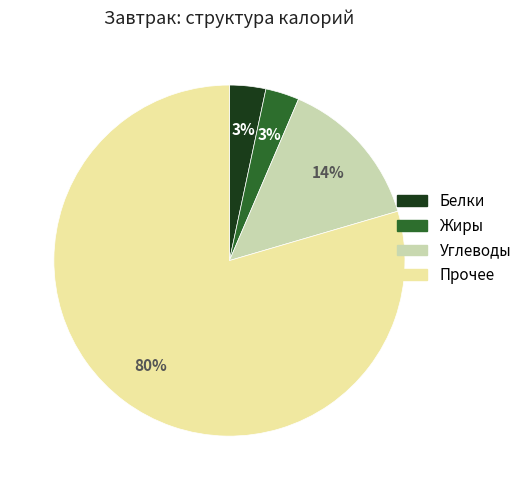

Is there any slice that represents more than half of the pie?

Yes